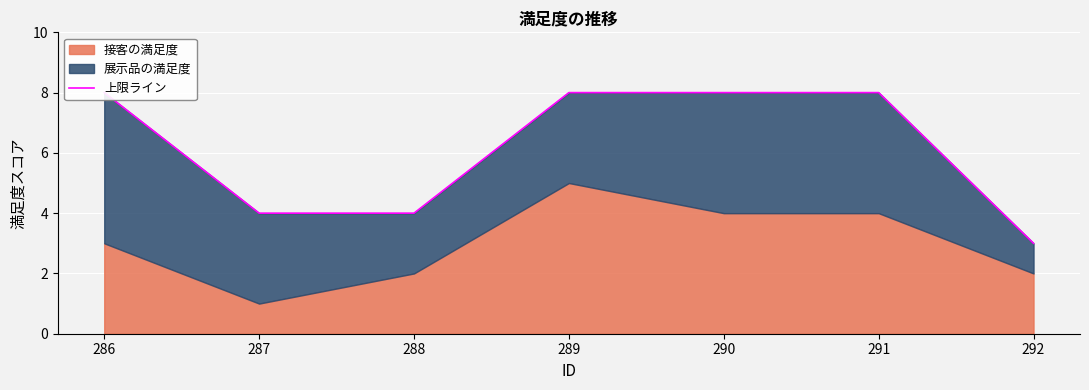

What is the smallest value displayed?

3